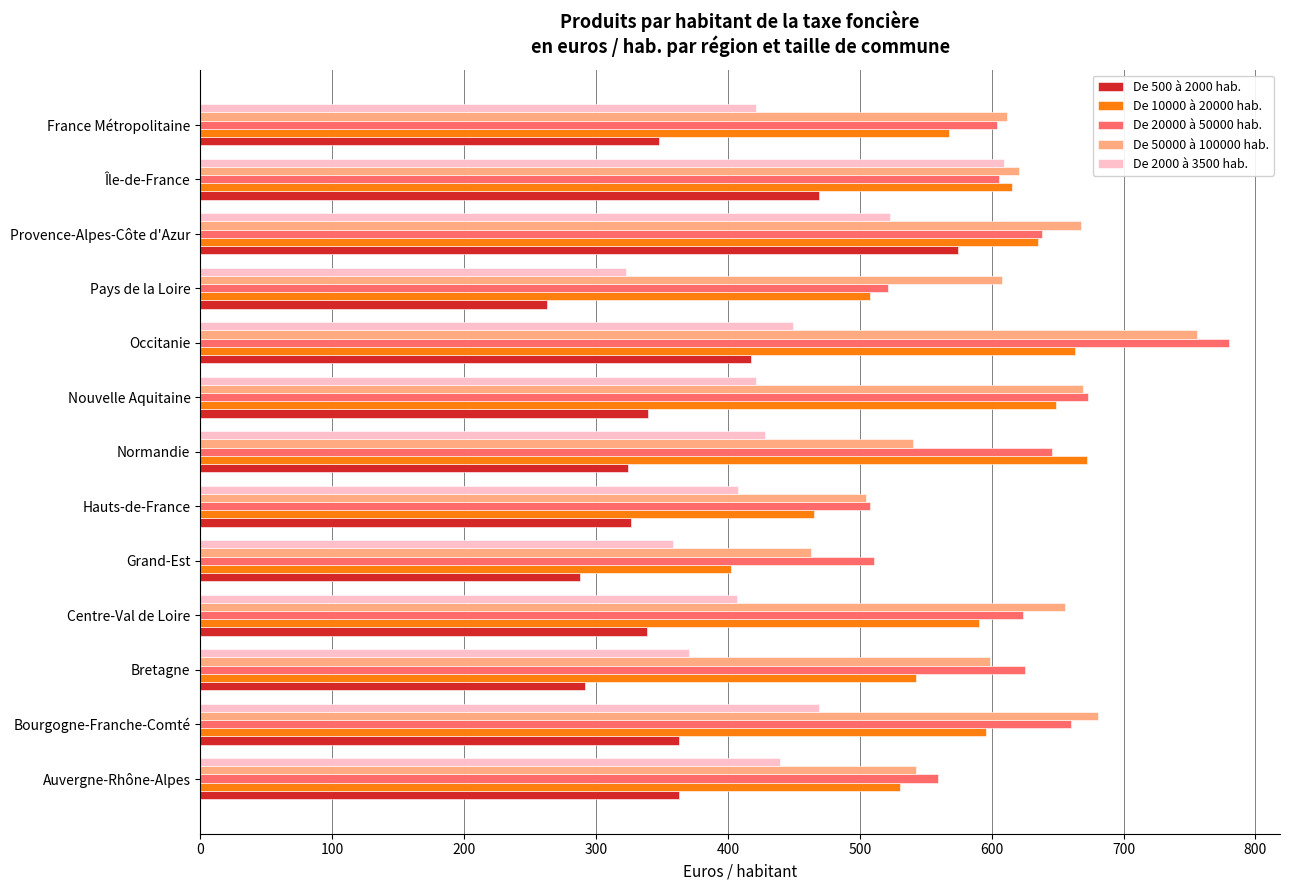

What is the difference between the maximum and minimum values in the De 20000 à 50000 hab. series?

271.8